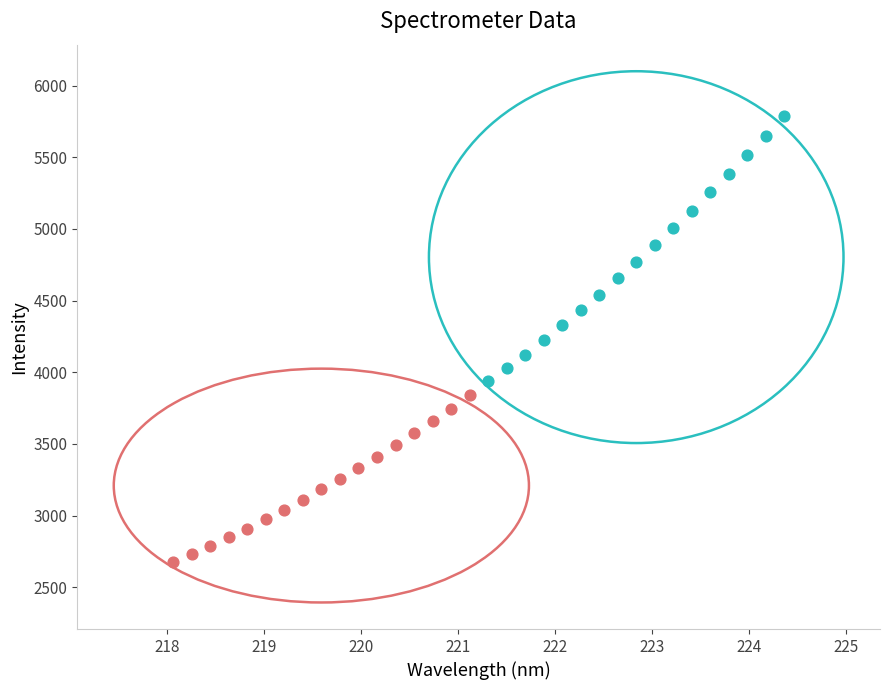

Which series has the largest Y range (max minus min)?

Upper Range